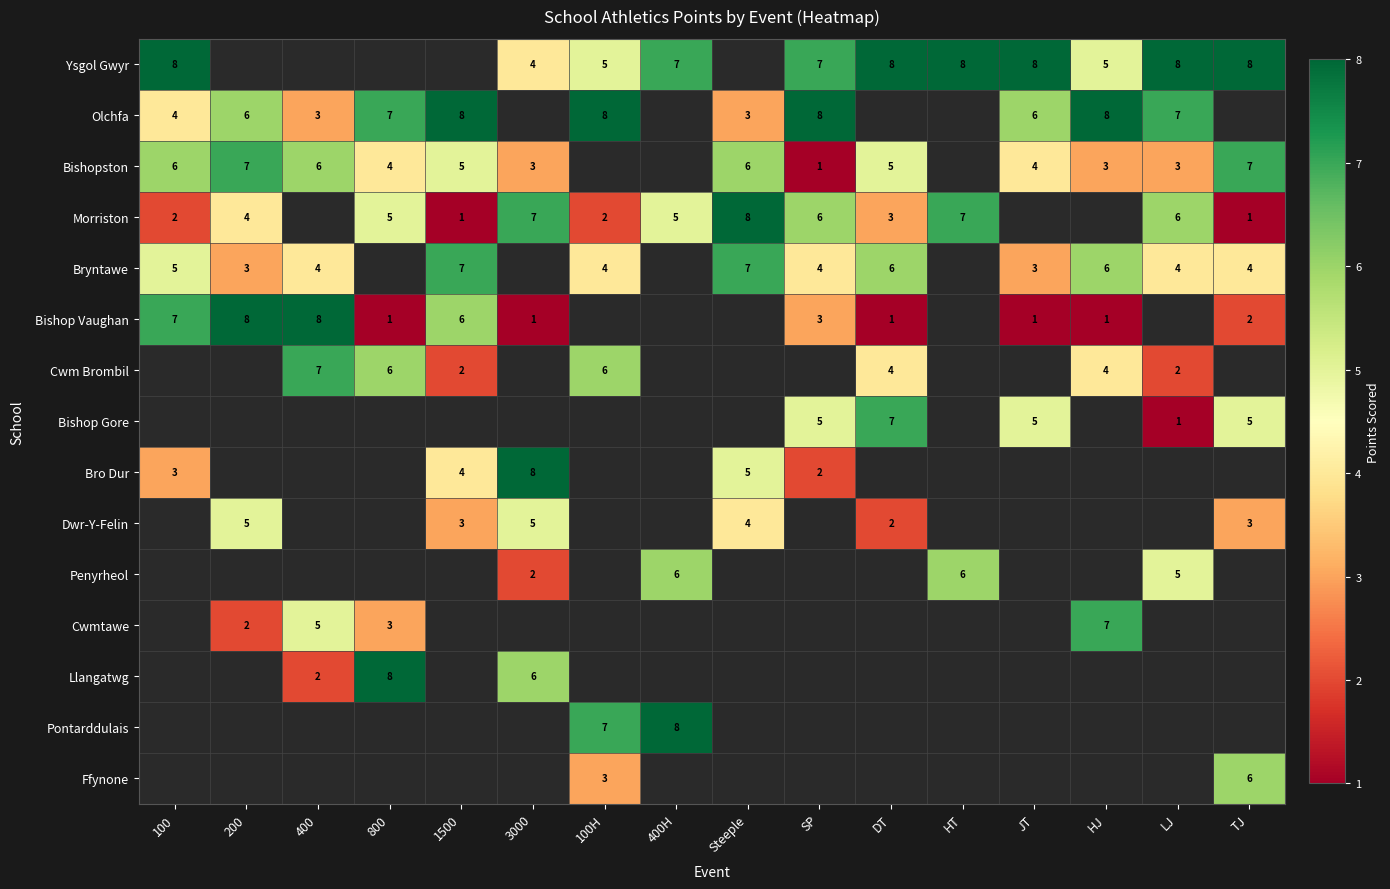

What is the difference between the highest and lowest values at 3000?

7.0